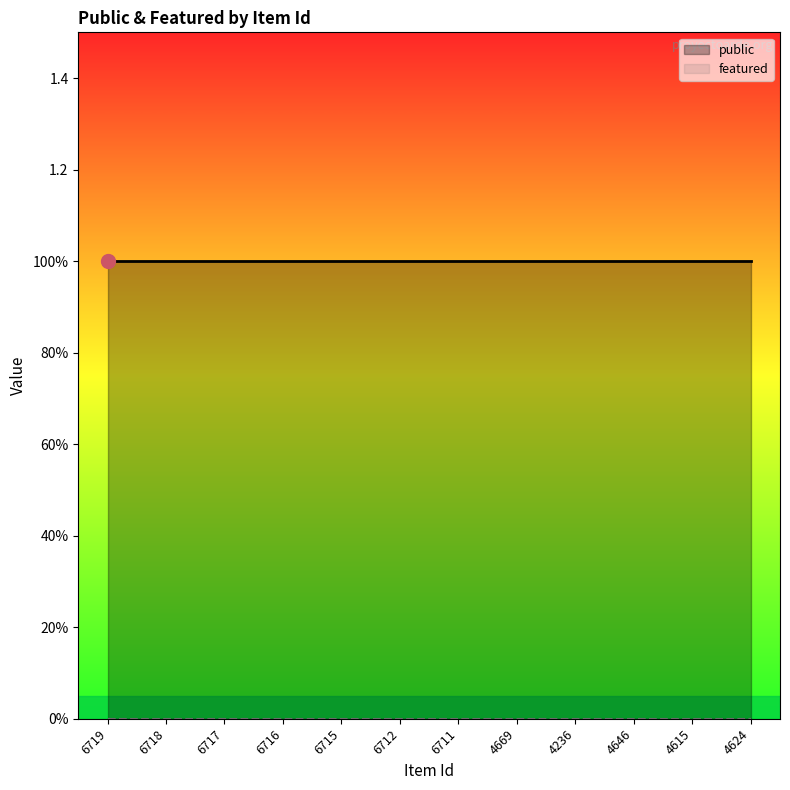

True or false: featured and public cross at least once.

False